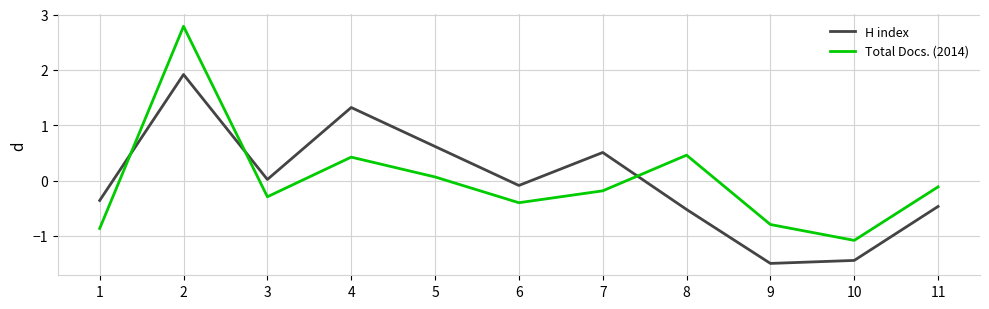

Which category has the highest value in the H index series?

2